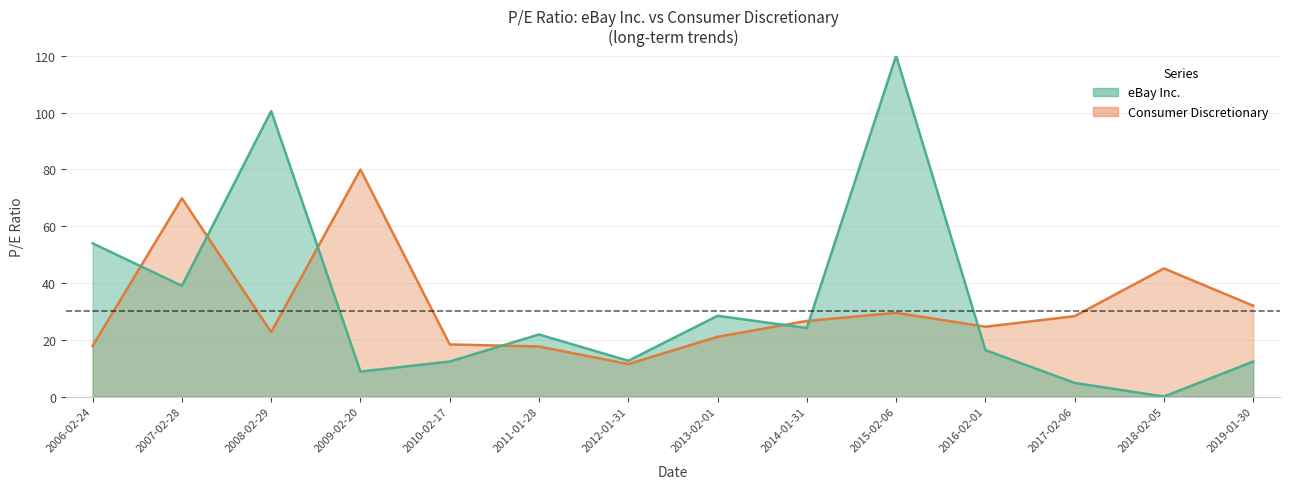

What is the spread (max minus min) of values at 2006-02-24?

36.1